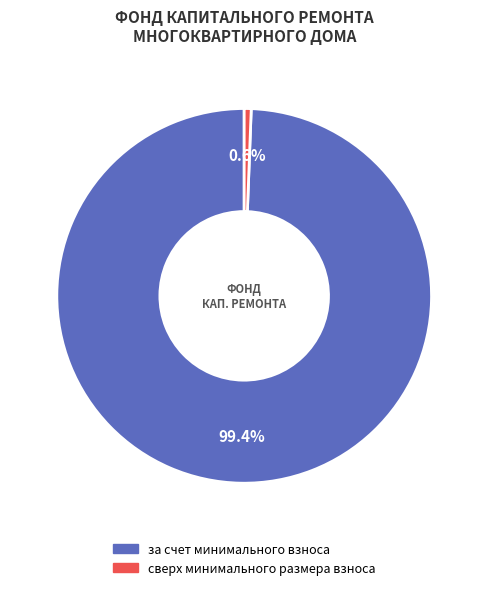

Does any single category account for the majority?

Yes